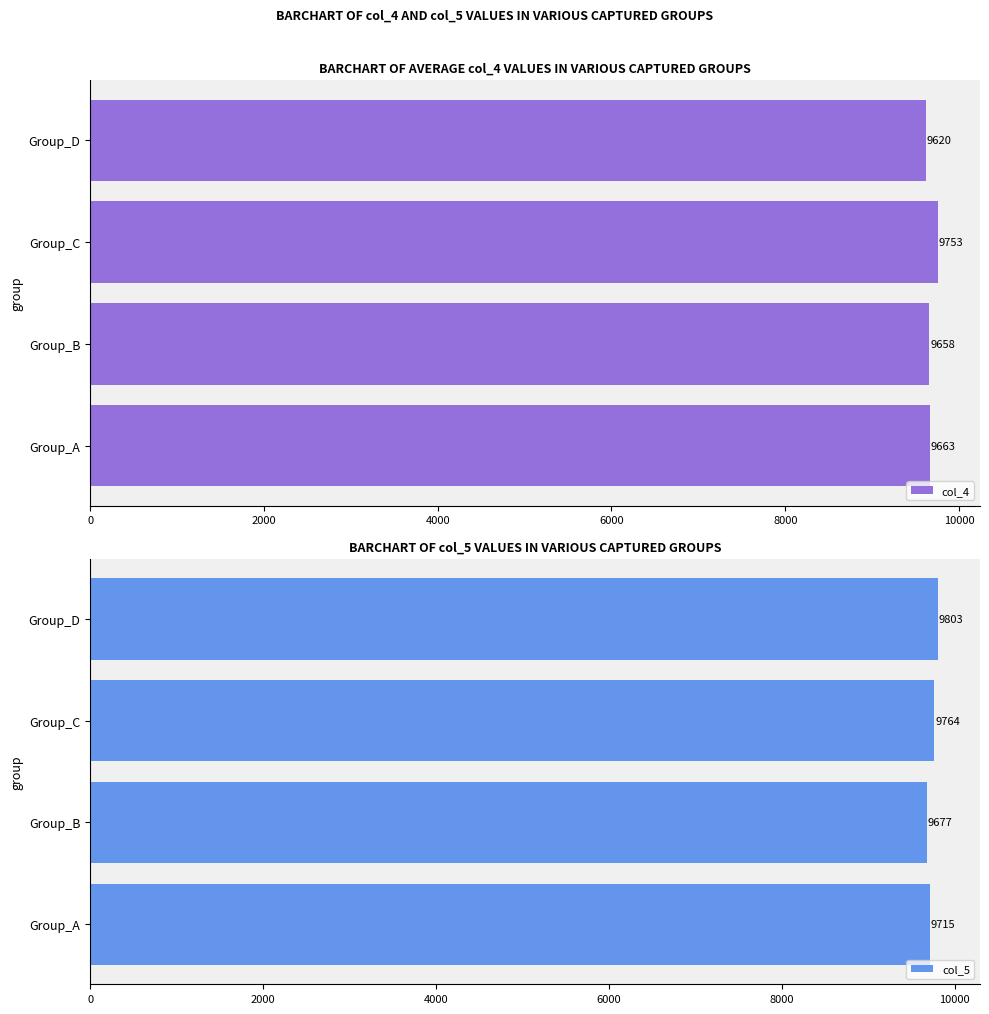

True or false: col_4 has a value of 9753.6 at Group_C.

True